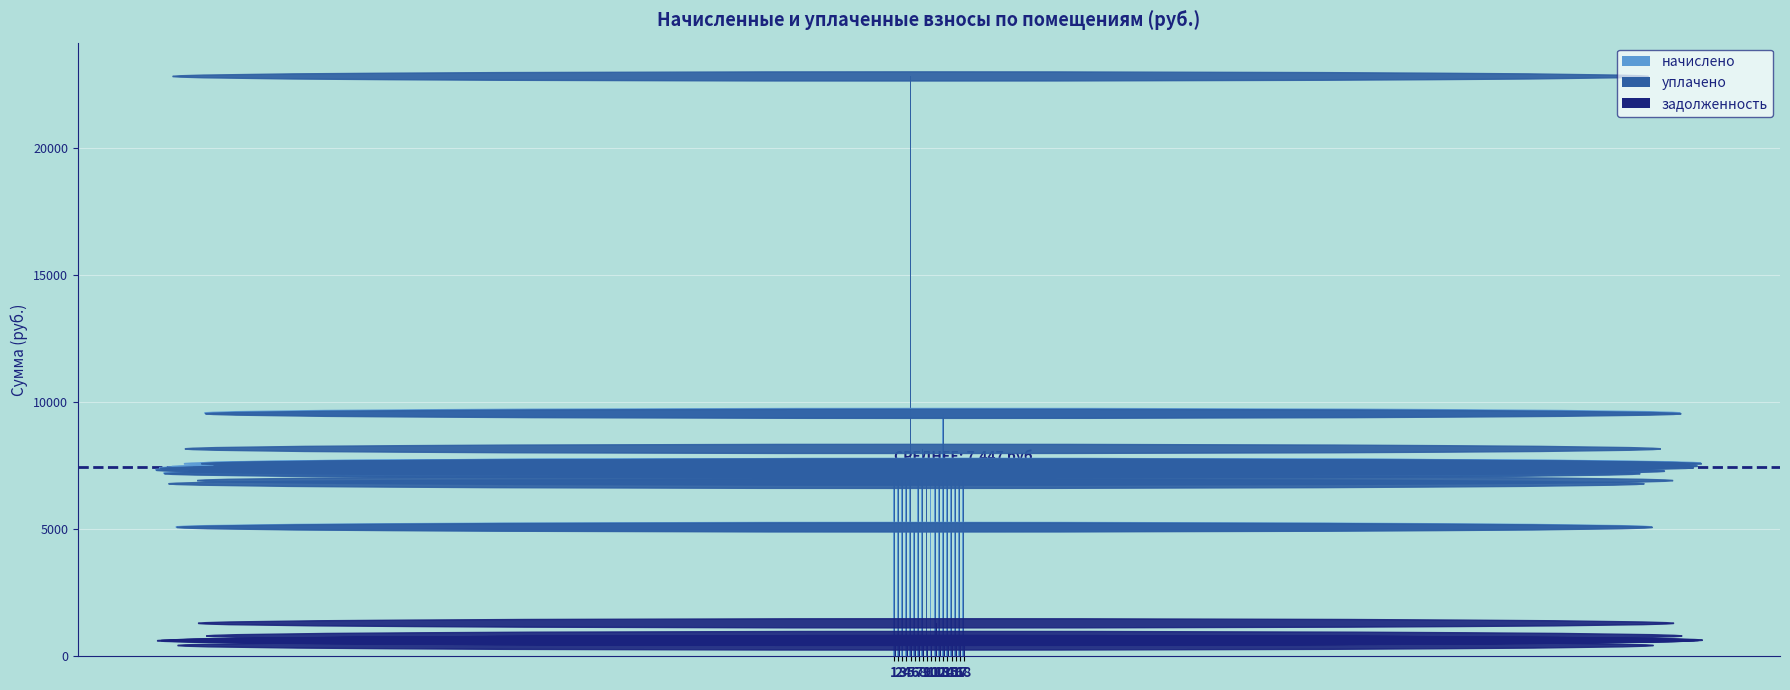

At which label does уплачено first exceed 7425?

5